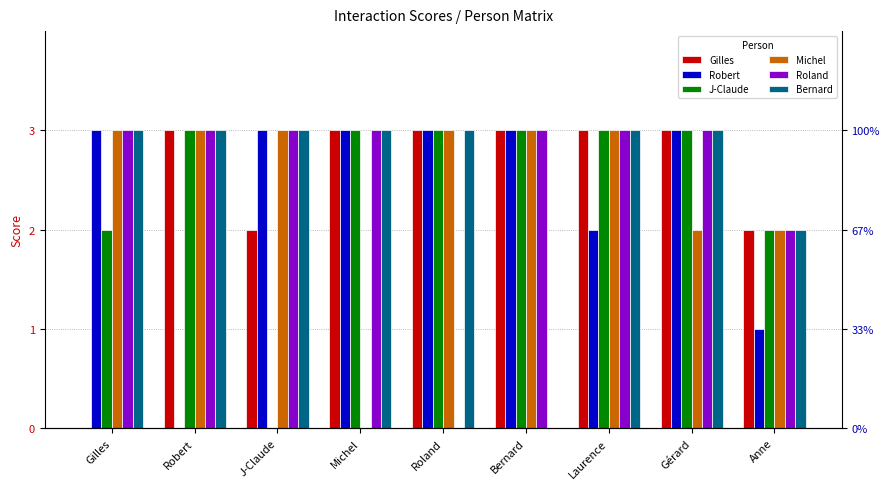

Which has a higher value, Laurence or J-Claude?

Laurence